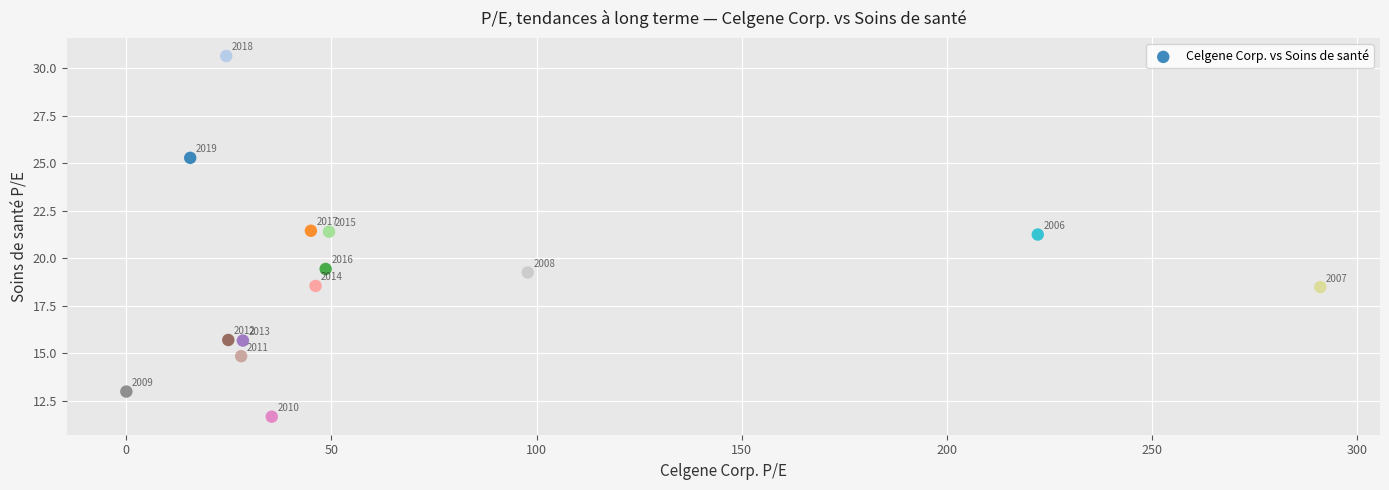

What is the range of X values (max minus min)?

291.1